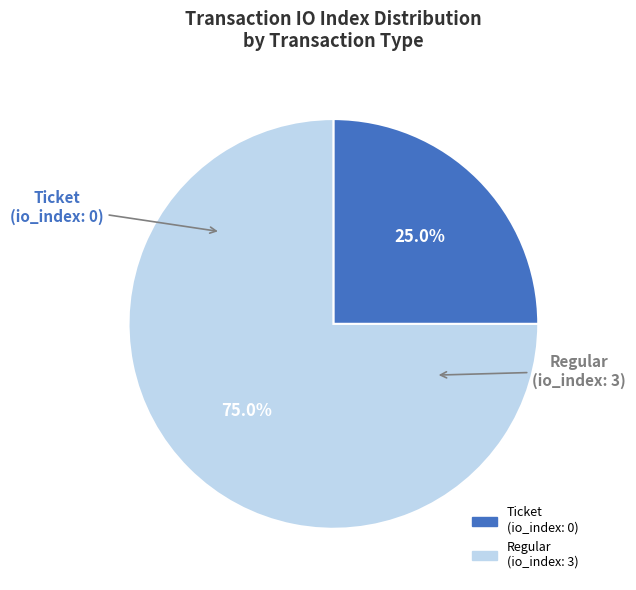

Is the sum of Ticket and Regular greater than half?

Yes